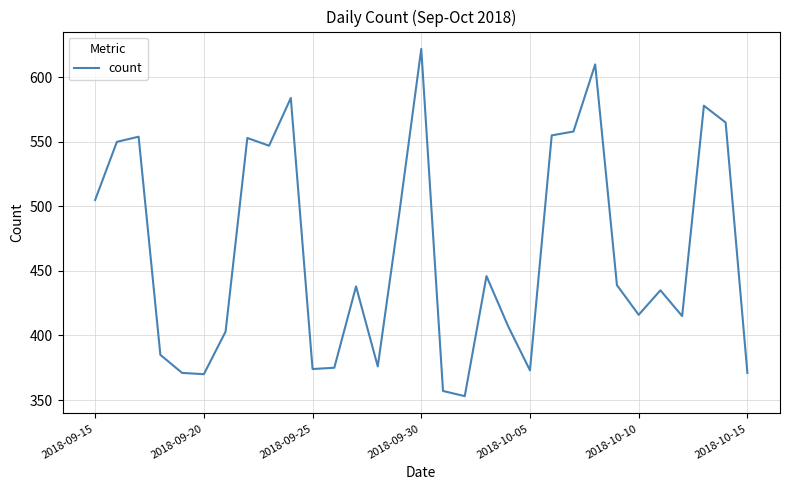

What is the minimum value shown in the chart?

353